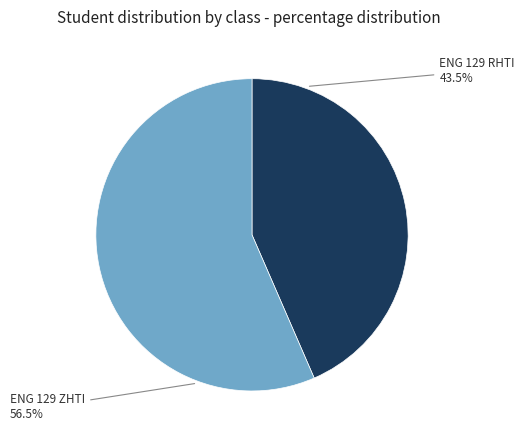

To the nearest percent, what is the difference between the largest and smallest slice percentages?

13%